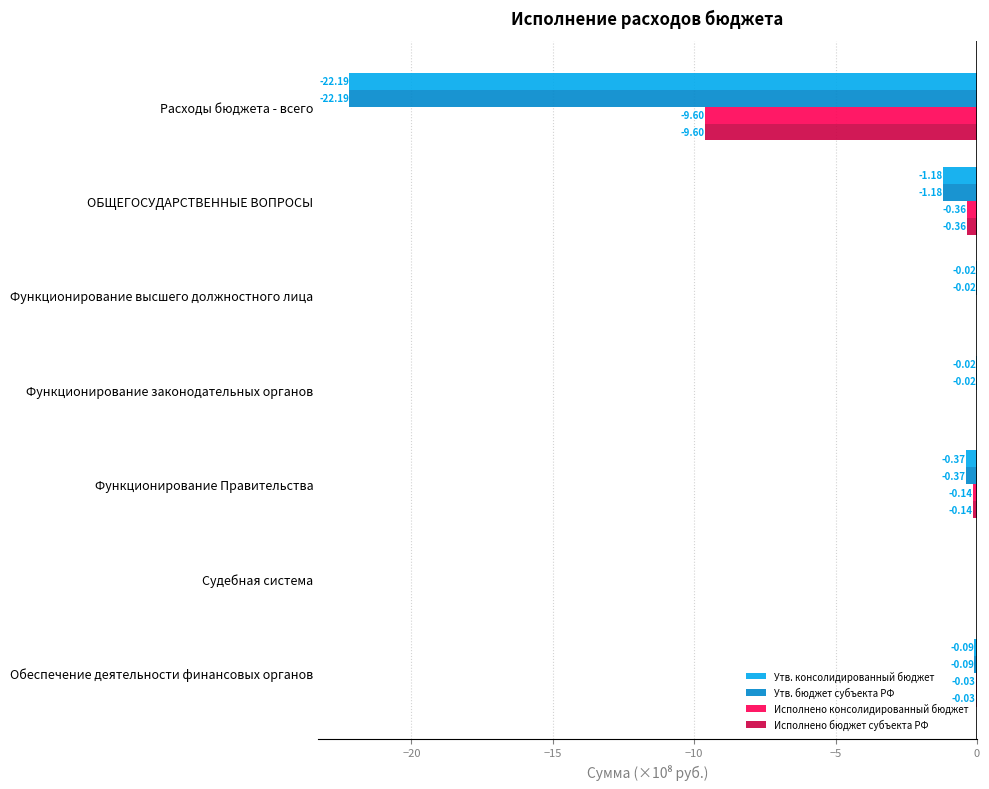

What is the sum of the Исполнено консолидированный бюджет values at Расходы бюджета - всего and Обеспечение деятельности финансовых органов?

-9.6